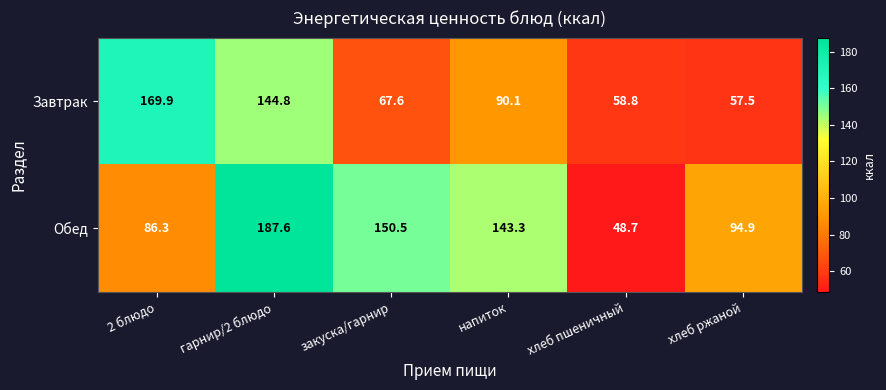

List the series in order of their overall mean, lowest first.

Завтрак, Обед